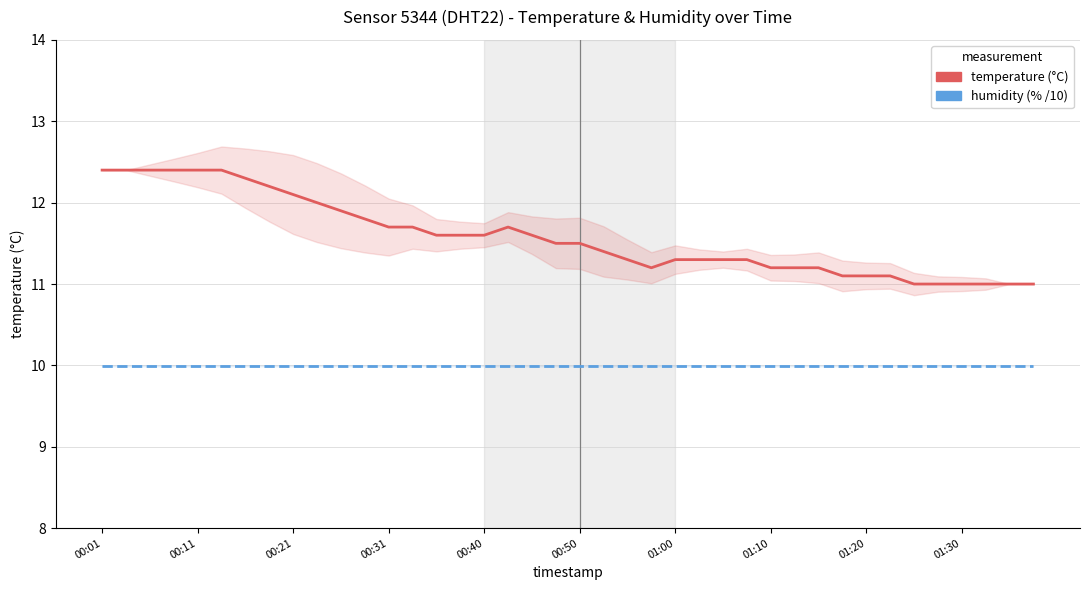

What is the greatest value displayed?

12.4